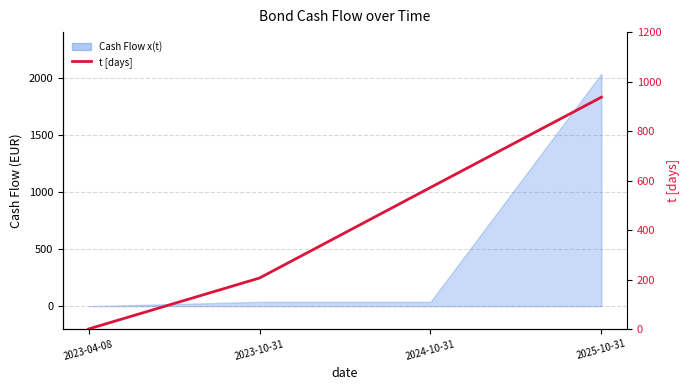

How many values are above zero?

3